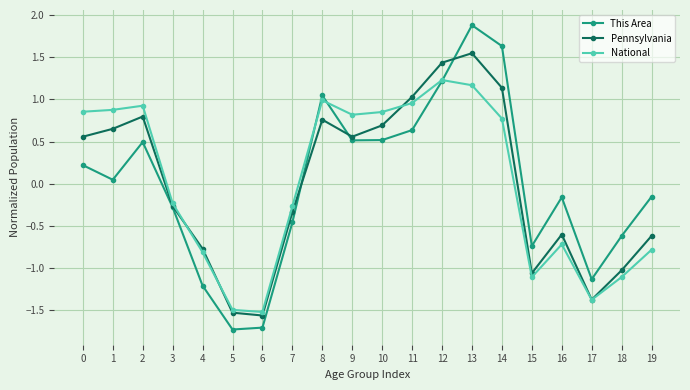

Read the This Area value at 9.

0.5